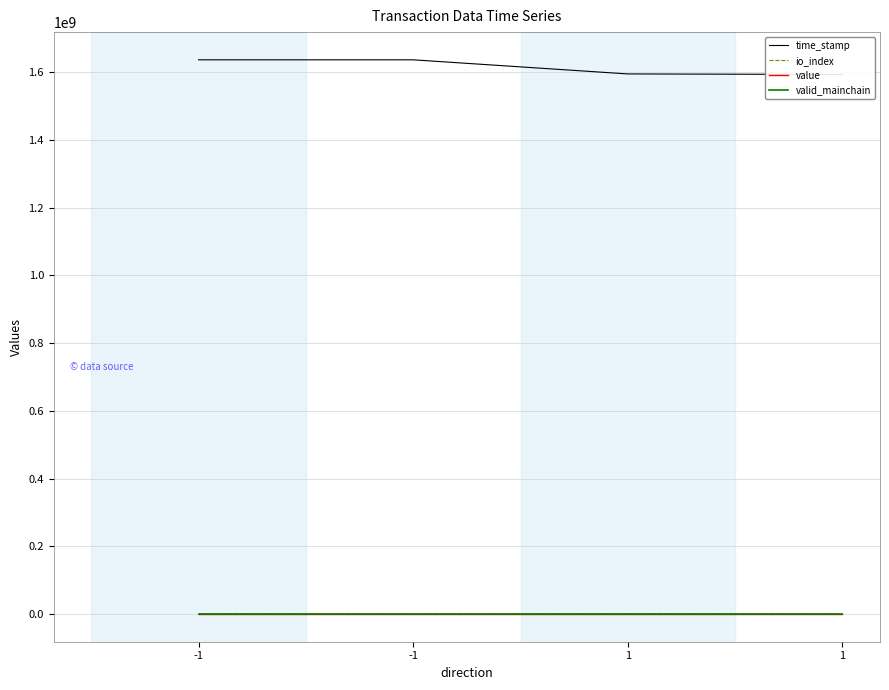

At which category is the sum across all series the highest?

-1